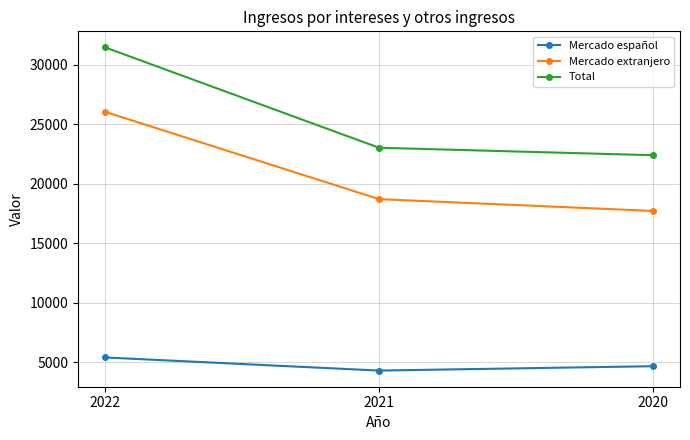

Which category has the lowest value in the Mercado extranjero series?

2020